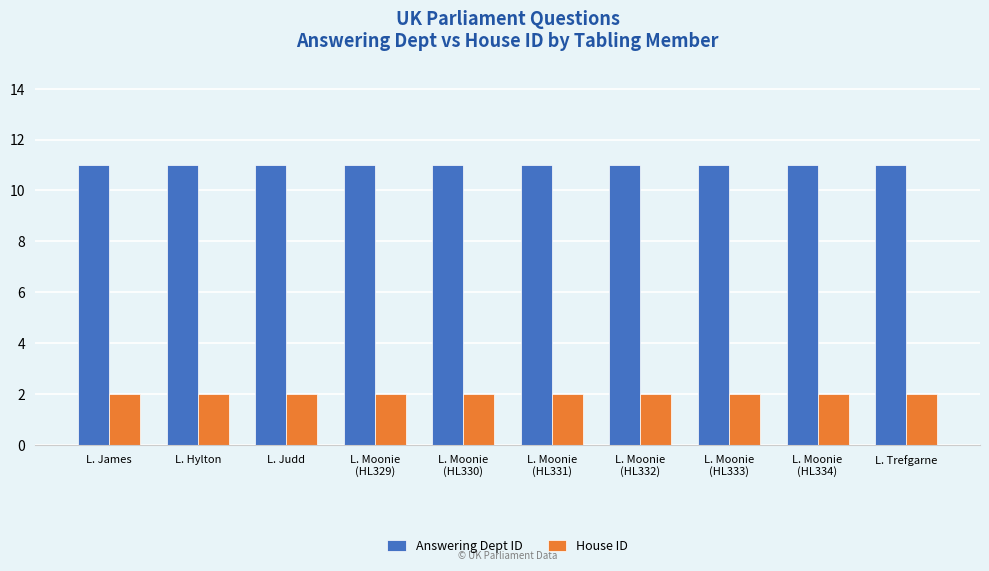

Rank the series at L. Moonie
(HL331) from highest to lowest value.

Answering Dept ID, House ID